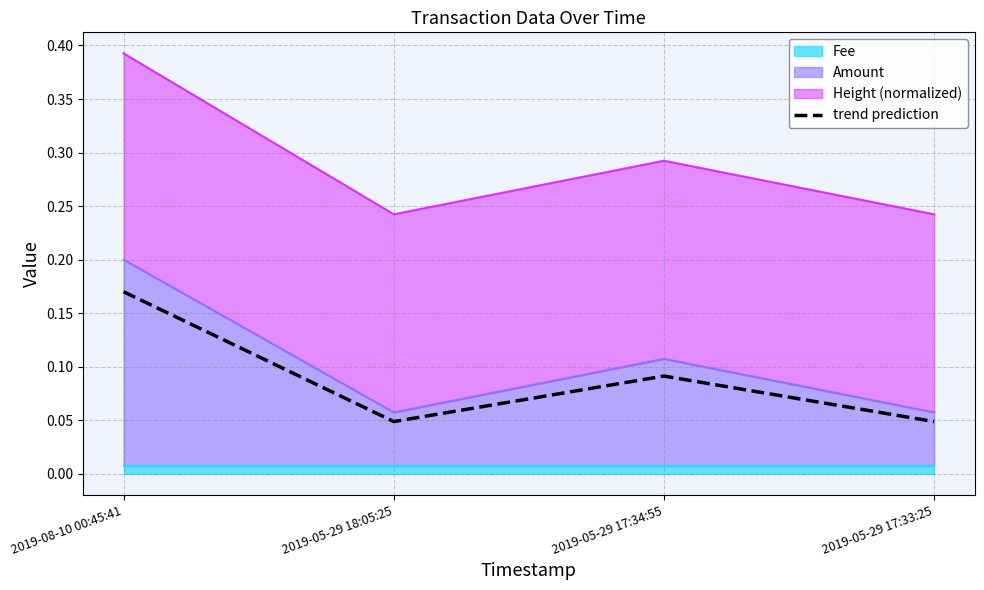

At which label is the value closest to 0?

2019-05-29 18:05:25